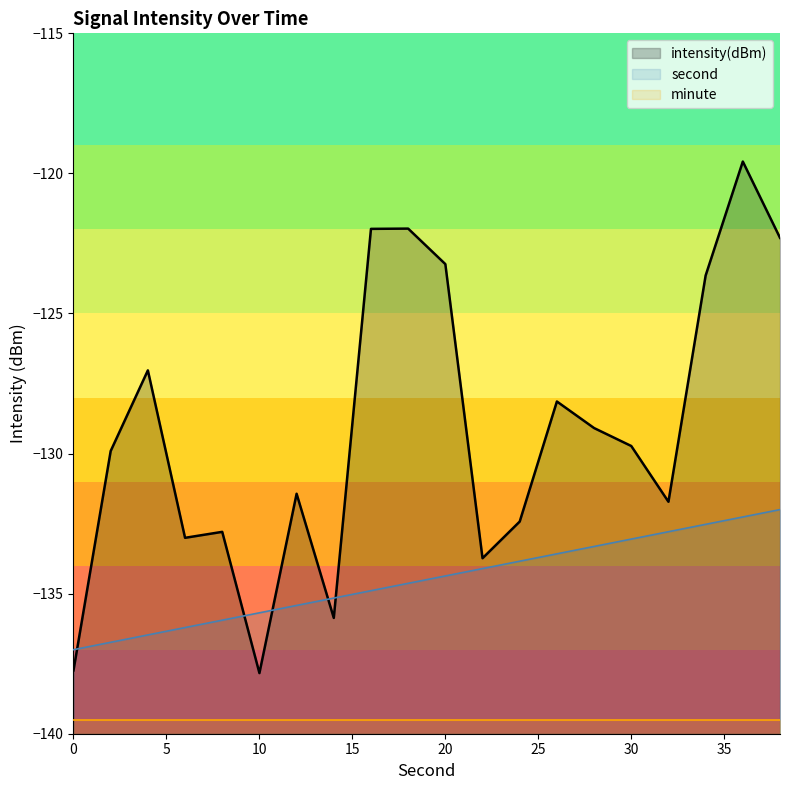

What is the difference between the second highest and minimum values in the second series?

4.7